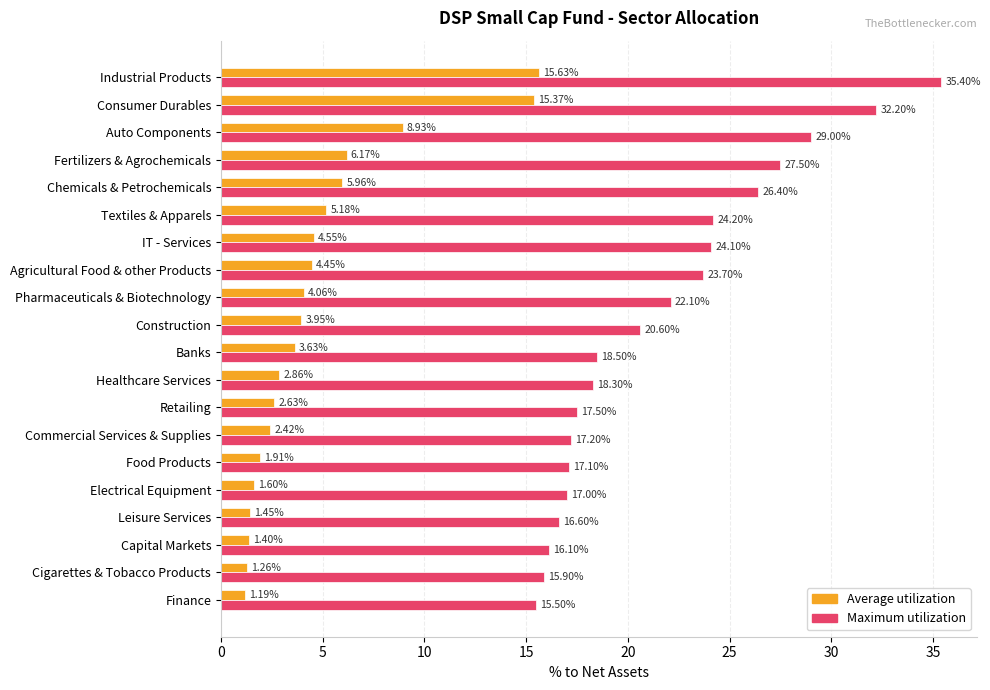

At how many categories does at least one series exceed 8?

20